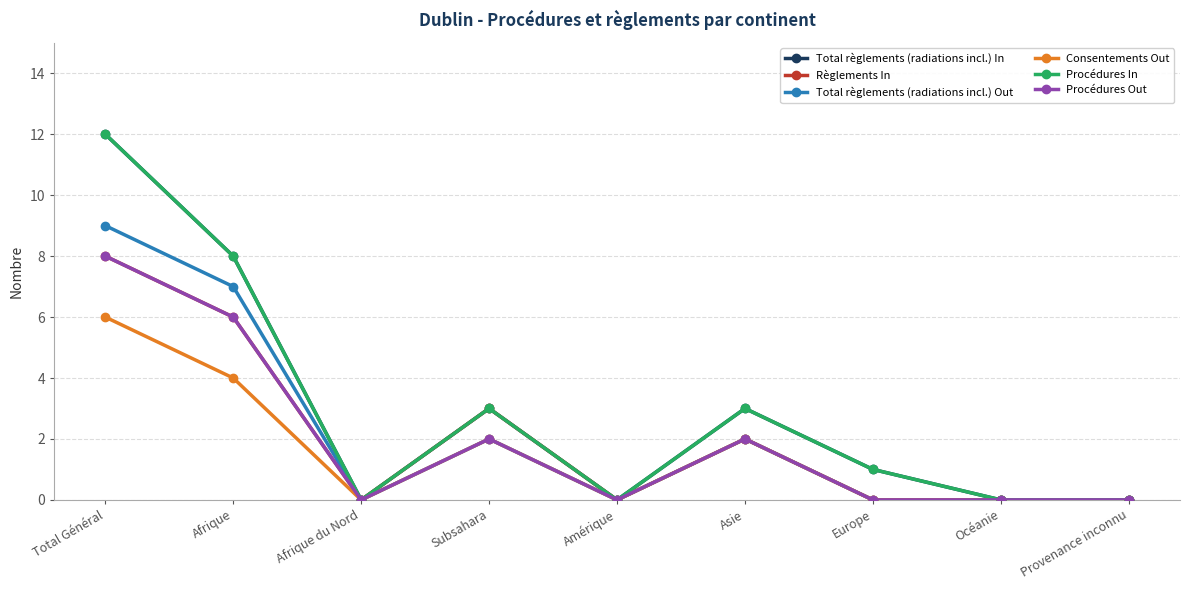

True or false: Règlements In has more than 2 interior local peaks.

False